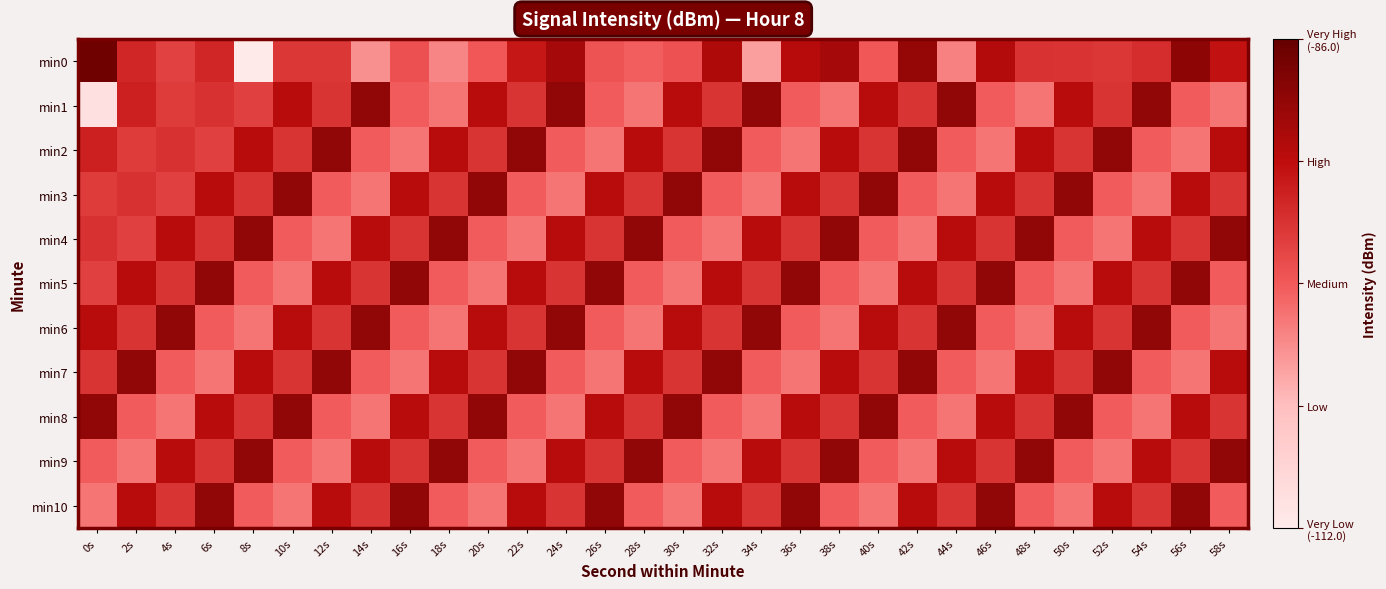

Between 24s and 22s, which is larger?

24s